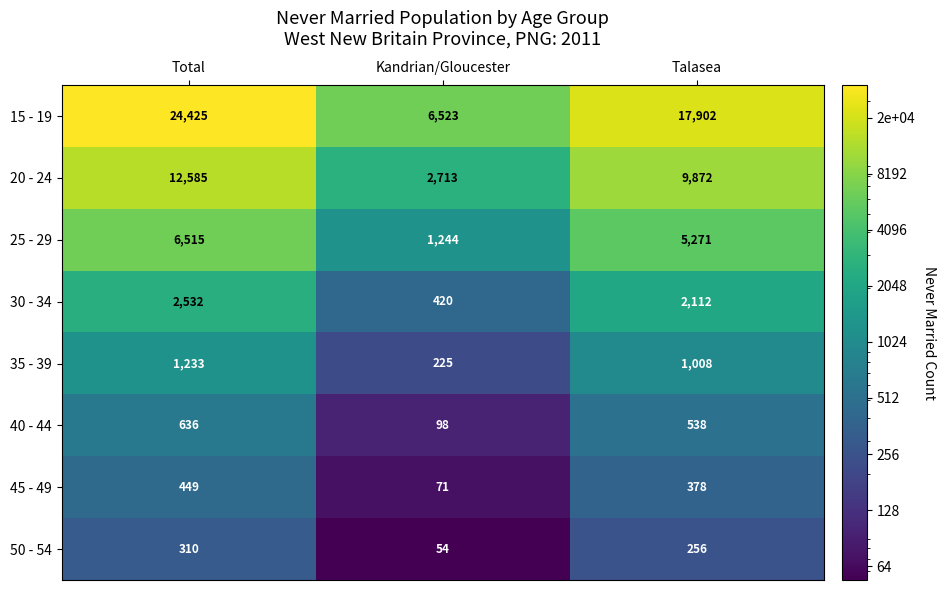

Which series has the largest total across all categories?

15 - 19